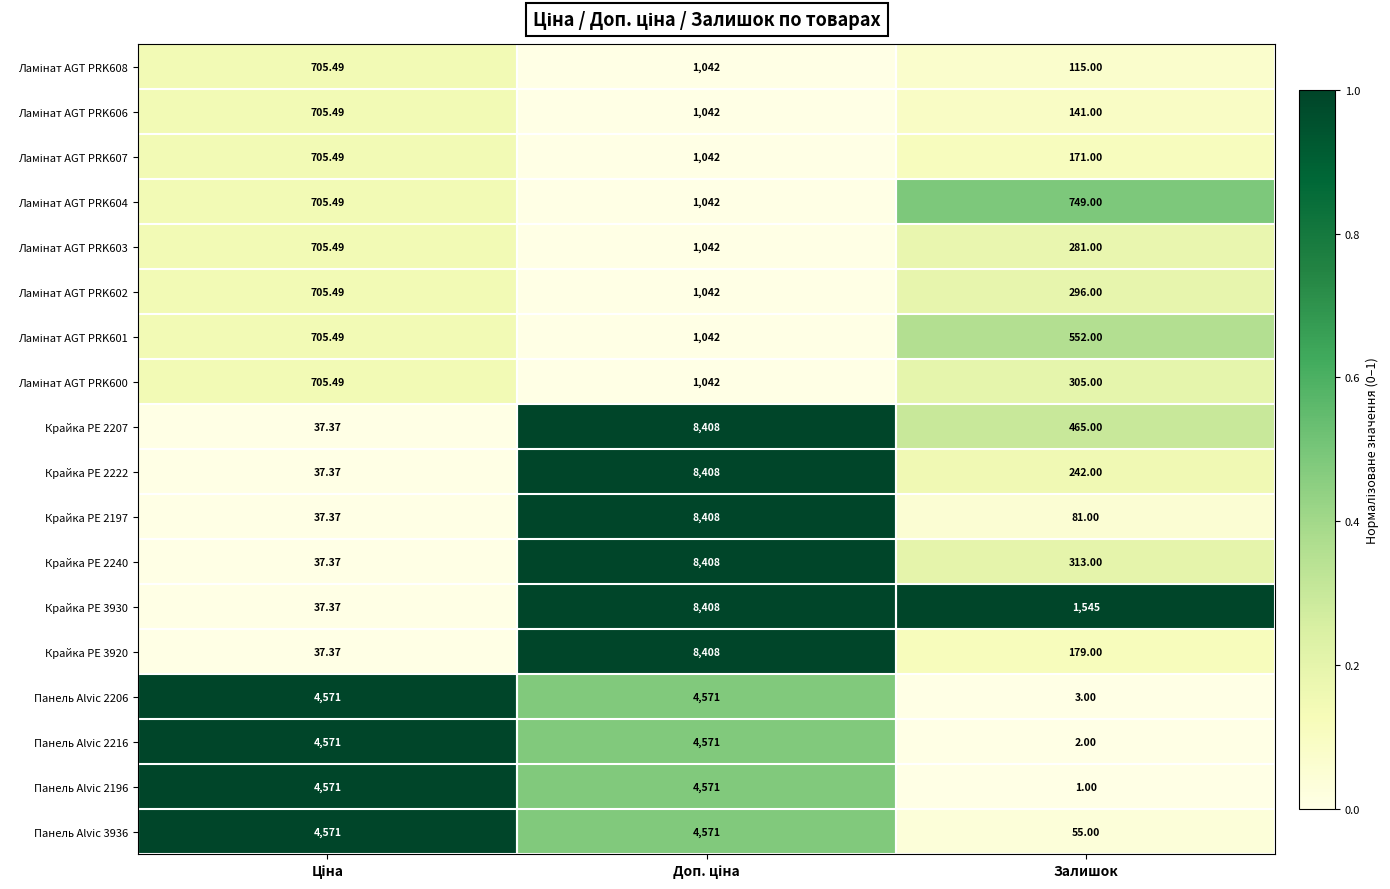

How many data points does each series have?

3